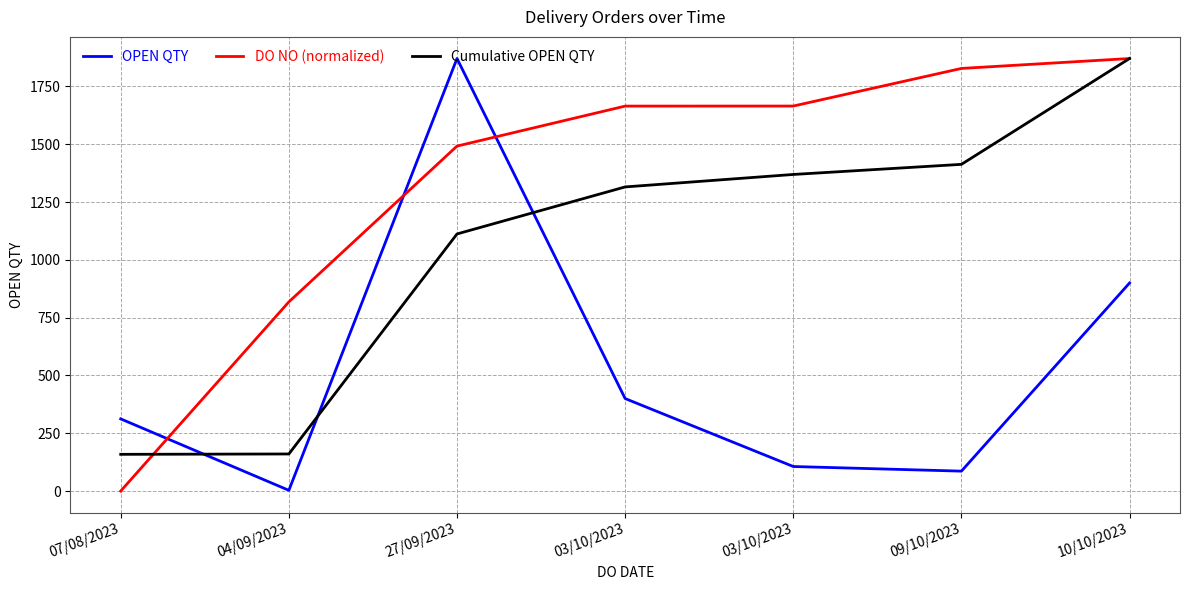

How many lines are shown in the chart?

3